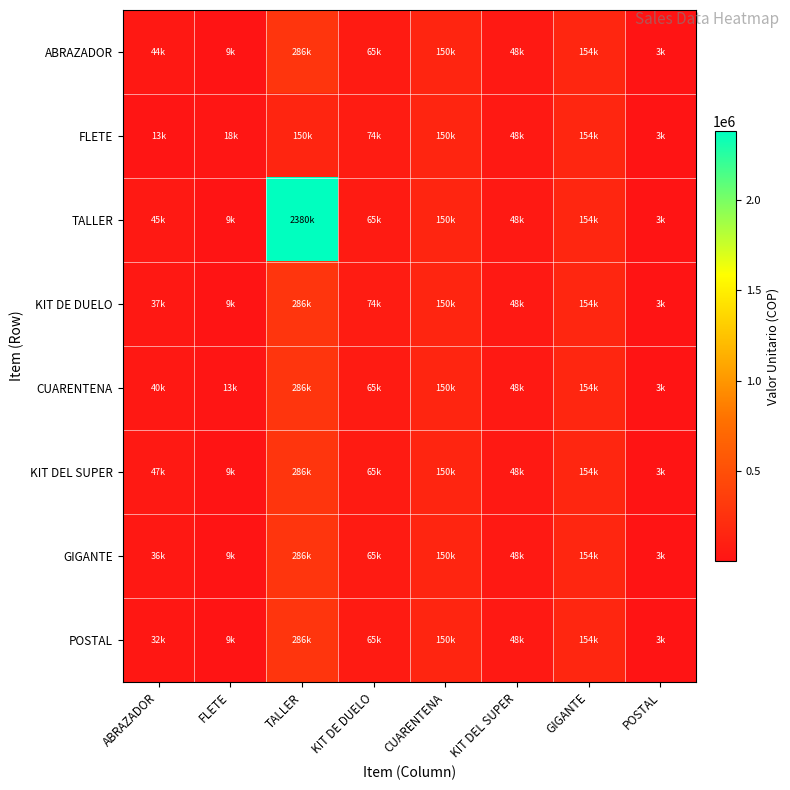

Reading right to left, extract all data points from this chart.

ABRAZADOR: POSTAL=3000.0	GIGANTE=154000.0	KIT DEL SUPER=48000.0	CUARENTENA=150000.0	KIT DE DUELO=65250.0	TALLER=285600.0	FLETE=9000.0	ABRAZADOR=44430.0
FLETE: POSTAL=3000.0	GIGANTE=154000.0	KIT DEL SUPER=48000.0	CUARENTENA=150000.0	KIT DE DUELO=74000.0	TALLER=150000.7	FLETE=18000.0	ABRAZADOR=13000.0
TALLER: POSTAL=3000.0	GIGANTE=154000.0	KIT DEL SUPER=48000.0	CUARENTENA=150000.0	KIT DE DUELO=65250.0	TALLER=2380000.0	FLETE=9000.0	ABRAZADOR=45100.0
KIT DE DUELO: POSTAL=3000.0	GIGANTE=154000.0	KIT DEL SUPER=48000.0	CUARENTENA=150000.0	KIT DE DUELO=74000.0	TALLER=285600.0	FLETE=9000.0	ABRAZADOR=36750.0
CUARENTENA: POSTAL=3000.0	GIGANTE=154000.0	KIT DEL SUPER=48000.0	CUARENTENA=150000.0	KIT DE DUELO=65250.0	TALLER=285600.0	FLETE=13000.0	ABRAZADOR=40000.0
KIT DEL SUPER: POSTAL=3000.0	GIGANTE=154000.0	KIT DEL SUPER=48000.0	CUARENTENA=150000.0	KIT DE DUELO=65250.0	TALLER=285600.0	FLETE=9000.0	ABRAZADOR=47000.0
GIGANTE: POSTAL=3000.0	GIGANTE=154000.0	KIT DEL SUPER=48000.0	CUARENTENA=150000.0	KIT DE DUELO=65250.0	TALLER=285600.0	FLETE=9000.0	ABRAZADOR=36300.0
POSTAL: POSTAL=3000.0	GIGANTE=154000.0	KIT DEL SUPER=48000.0	CUARENTENA=150000.0	KIT DE DUELO=65250.0	TALLER=285600.0	FLETE=9000.0	ABRAZADOR=32250.0